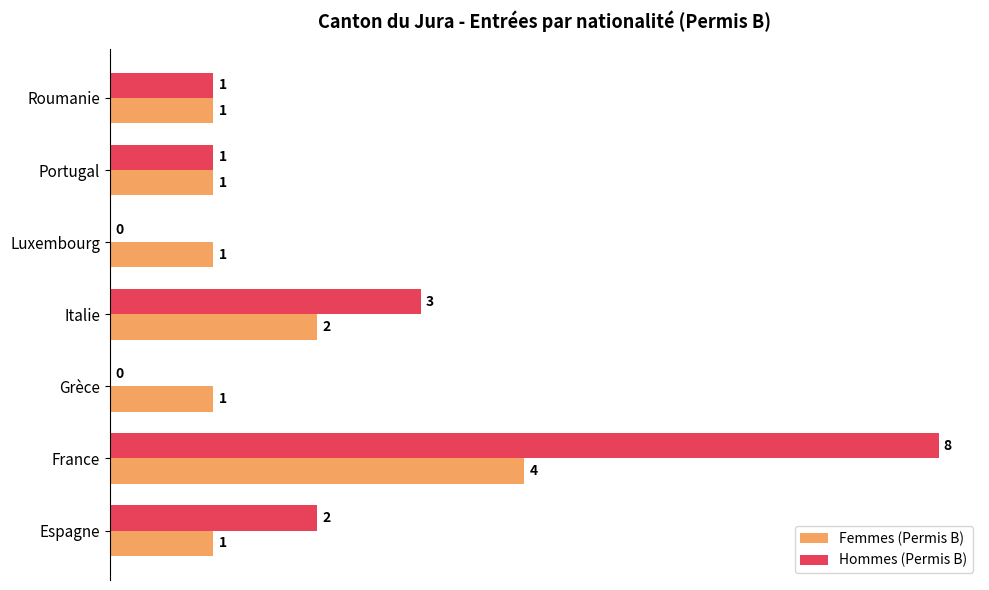

Between France and Roumanie, which series saw the biggest shift?

Hommes (Permis B)